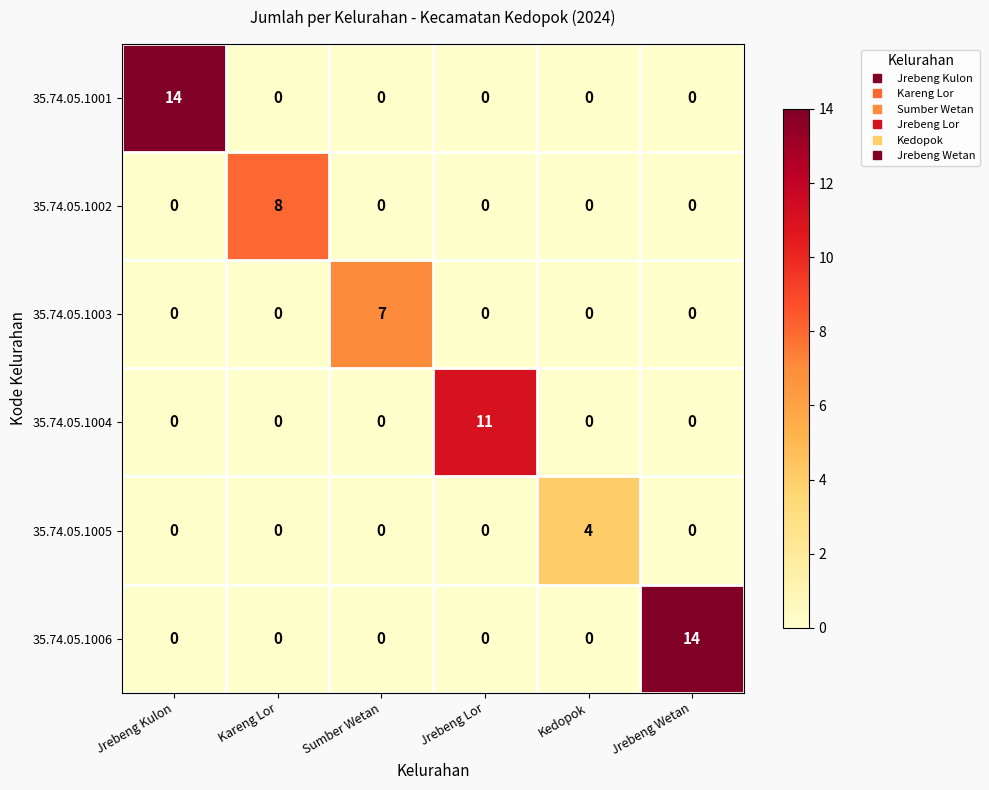

What is the difference between the highest and lowest values at Kedopok?

4